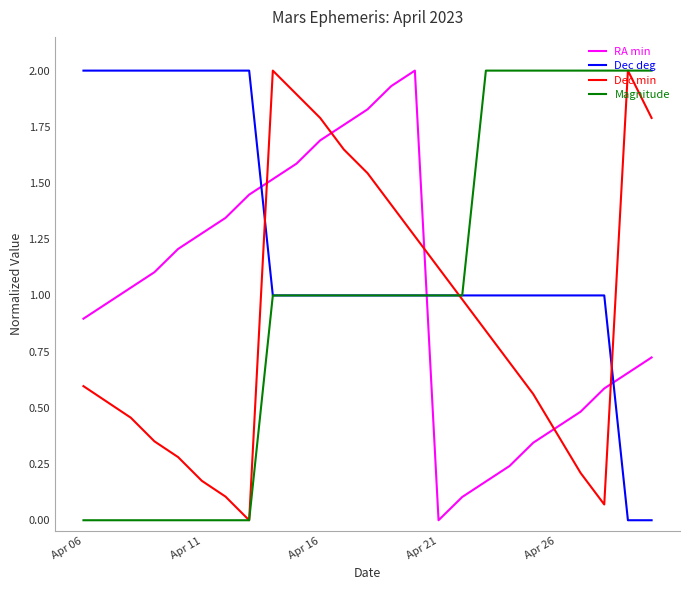

True or false: Dec min and RA min cross at least once.

True